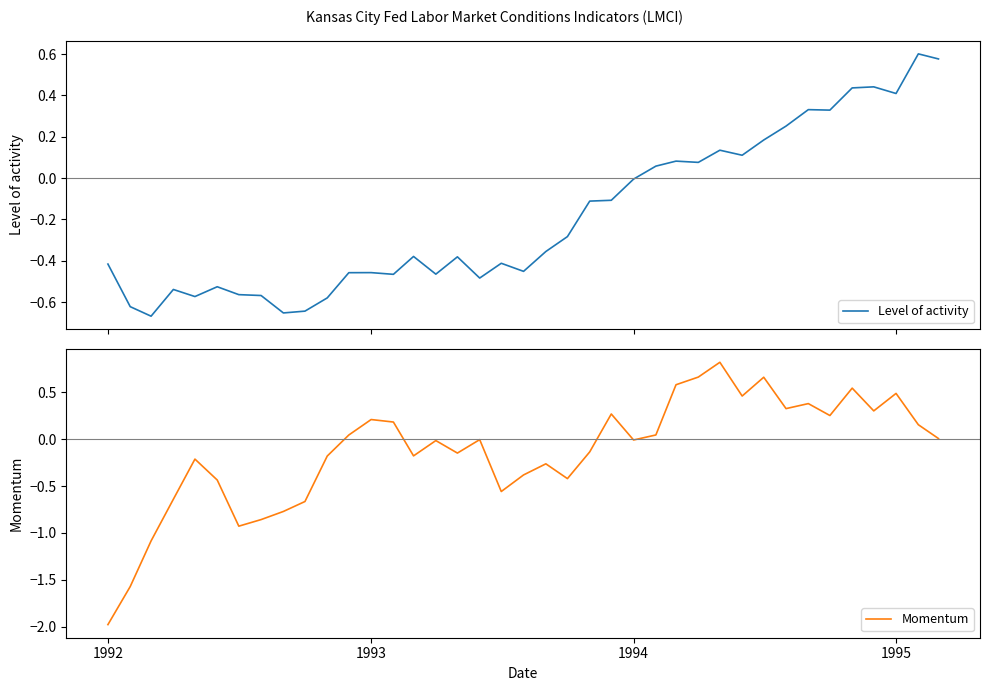

What are all the series names shown in the legend?

Level of activity, Momentum